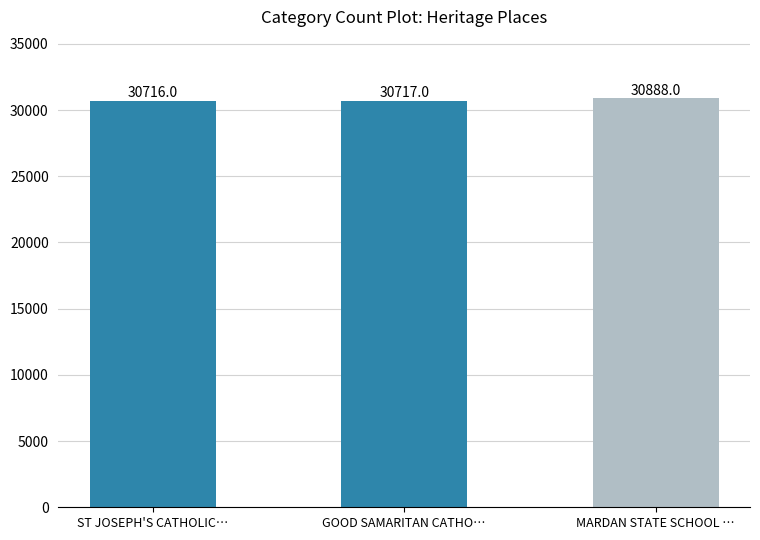

List the labels in order of value, largest first.

MARDAN STATE SCHOOL …, GOOD SAMARITAN CATHO…, ST JOSEPH'S CATHOLIC…